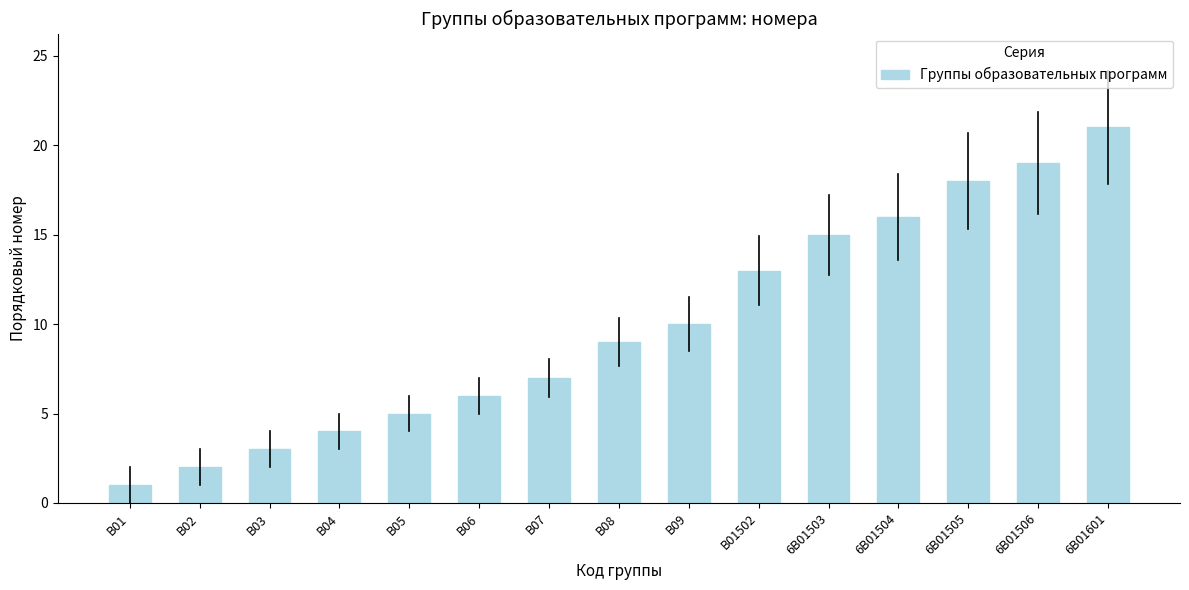

What is the minimum value shown in the chart?

1